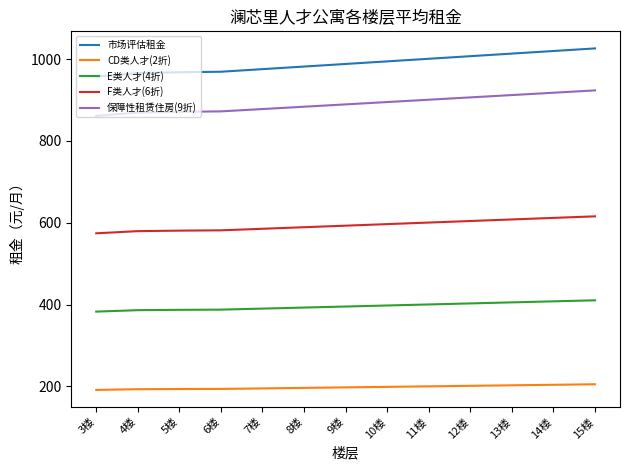

Is it true that CD类人才(2折) equals 64.9 at 13楼?

False